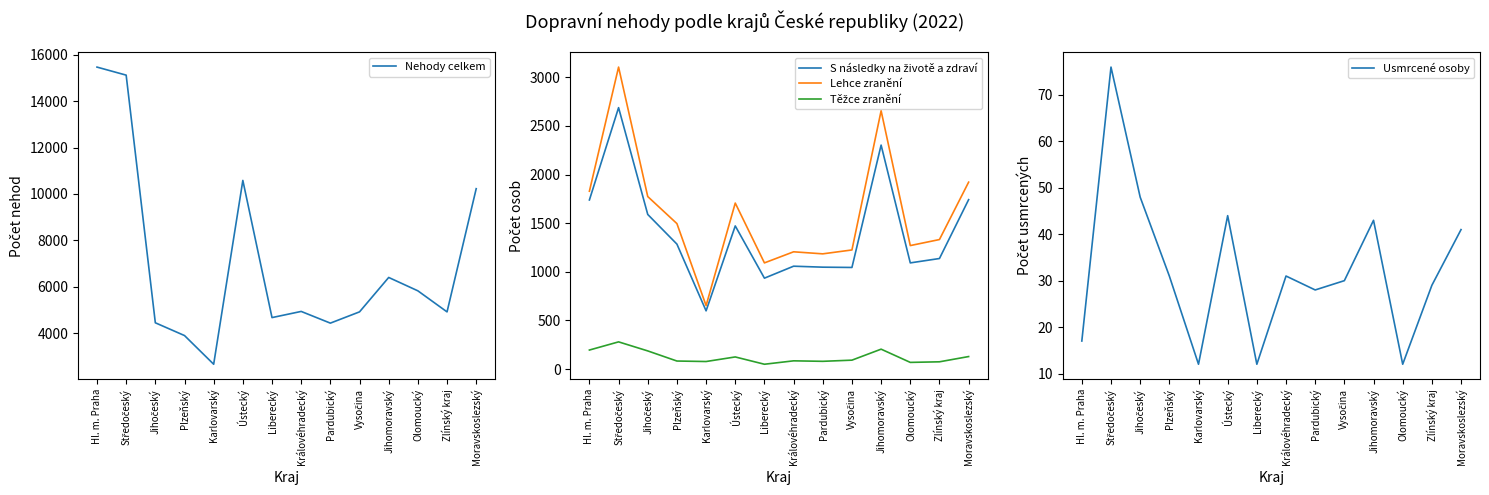

What is the difference between the S následky na životě a zdraví values at Hl. m. Praha and Liberecký?

804